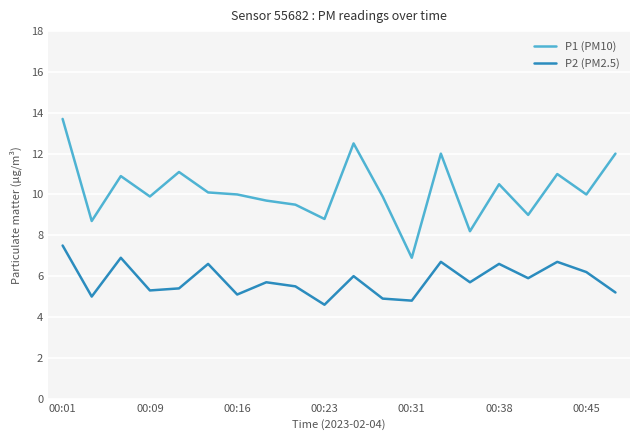

What is the difference between the maximum and minimum values in the P1 (PM10) series?

6.8